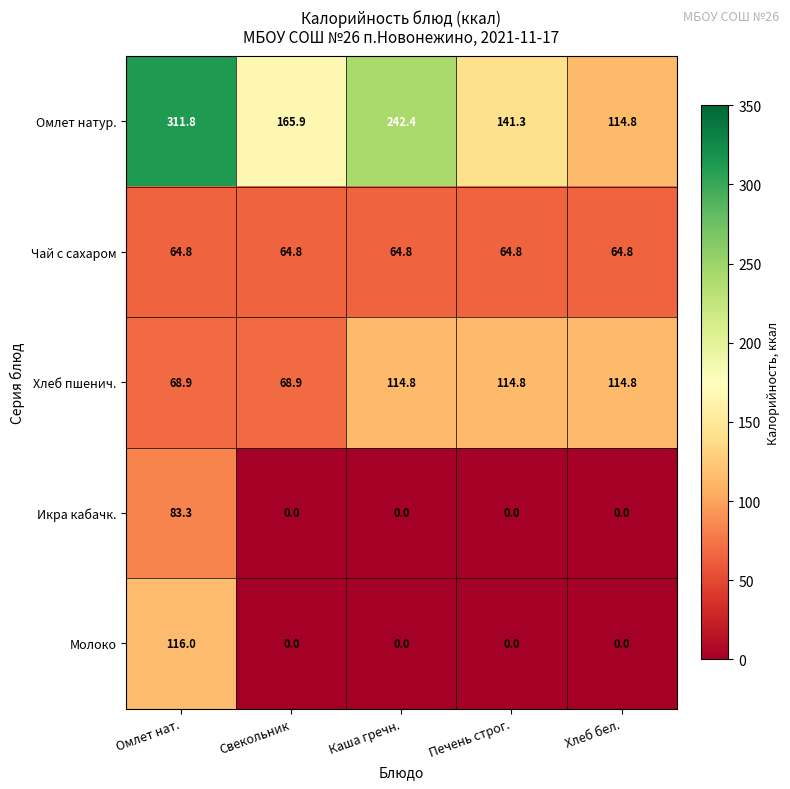

Between Омлет нат. and Каша гречн., which series saw the biggest shift?

Молоко